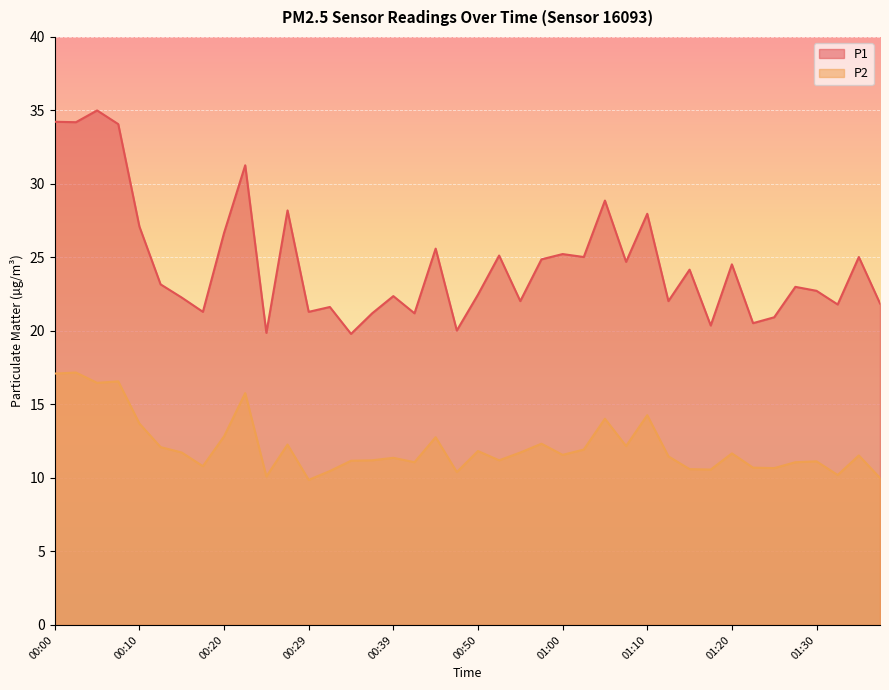

What are all the series names shown in the legend?

P1, P2